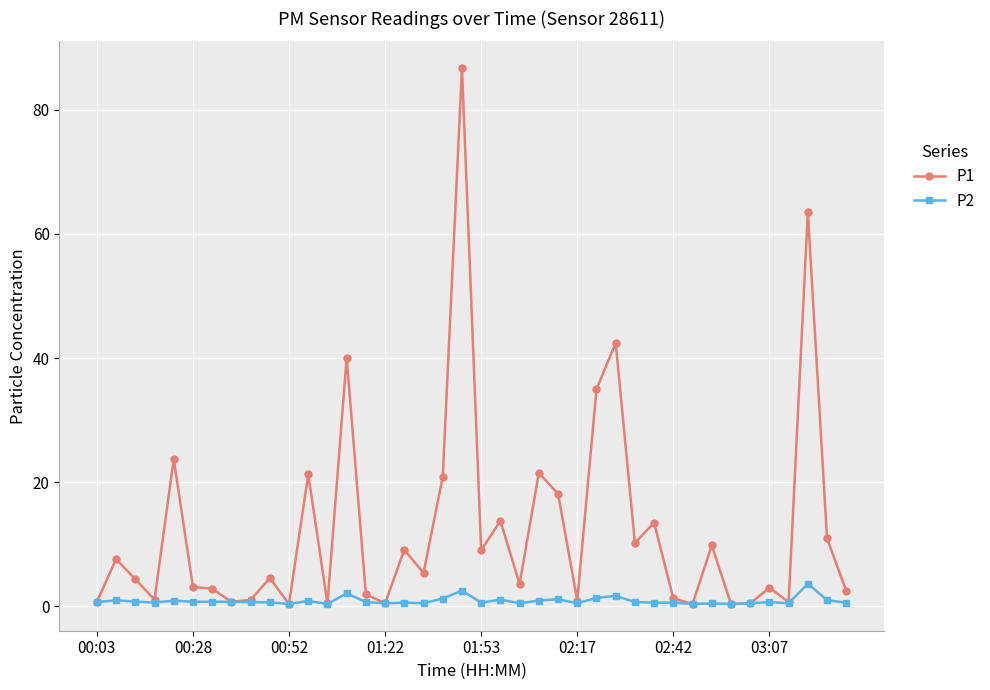

What is the difference between the maximum and minimum values in the P2 series?

3.3